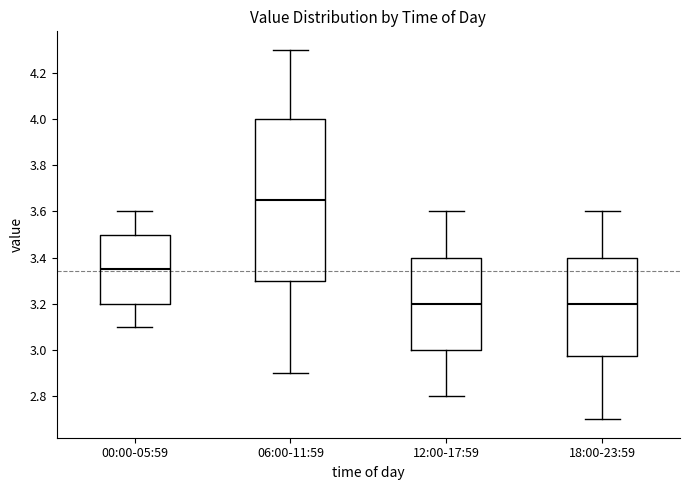

Reading left to right, read every box against the y-axis: the position of its median line, the range the box covers, and the ends of its whiskers. The values are not printed on the chart, so give them approximately, as read against the axis.

00:00-05:59: median 3.36, box 3.20 to 3.50, whiskers 3.10 to 3.60
06:00-11:59: median 3.66, box 3.30 to 4.00, whiskers 2.90 to 4.30
12:00-17:59: median 3.20, box 3.00 to 3.40, whiskers 2.80 to 3.60
18:00-23:59: median 3.20, box 2.98 to 3.40, whiskers 2.70 to 3.60